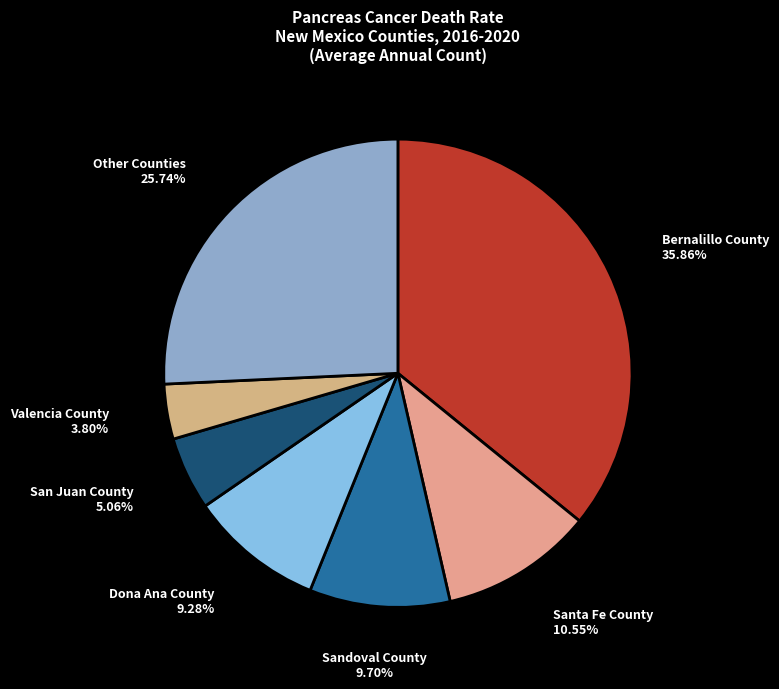

Count the number of slices in the pie.

7